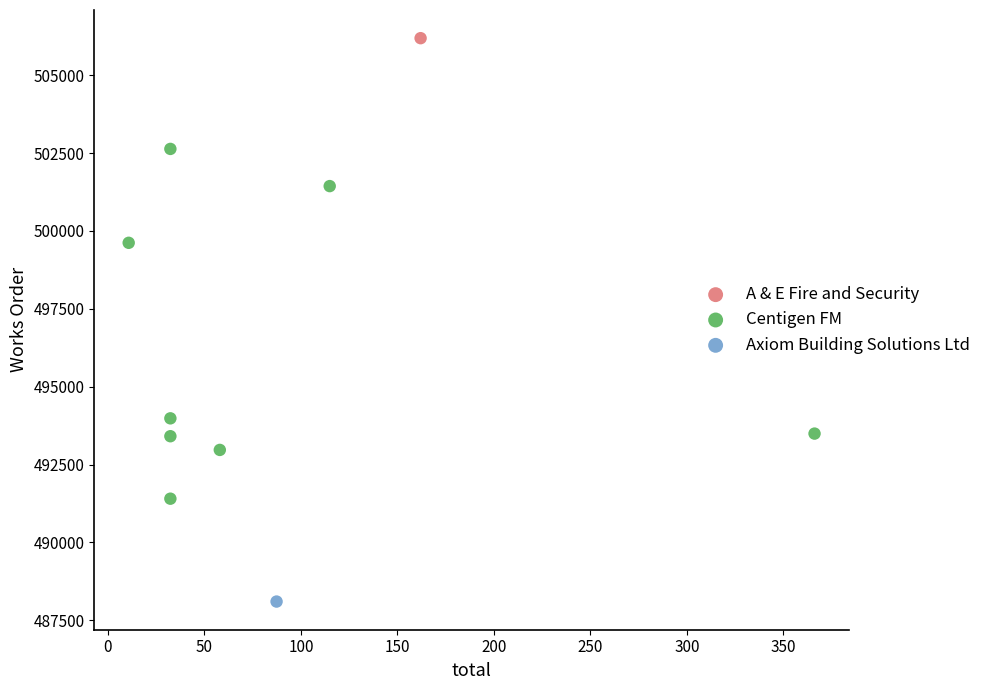

What are all the series names shown in the legend?

A & E Fire and Security, Centigen FM, Axiom Building Solutions Ltd